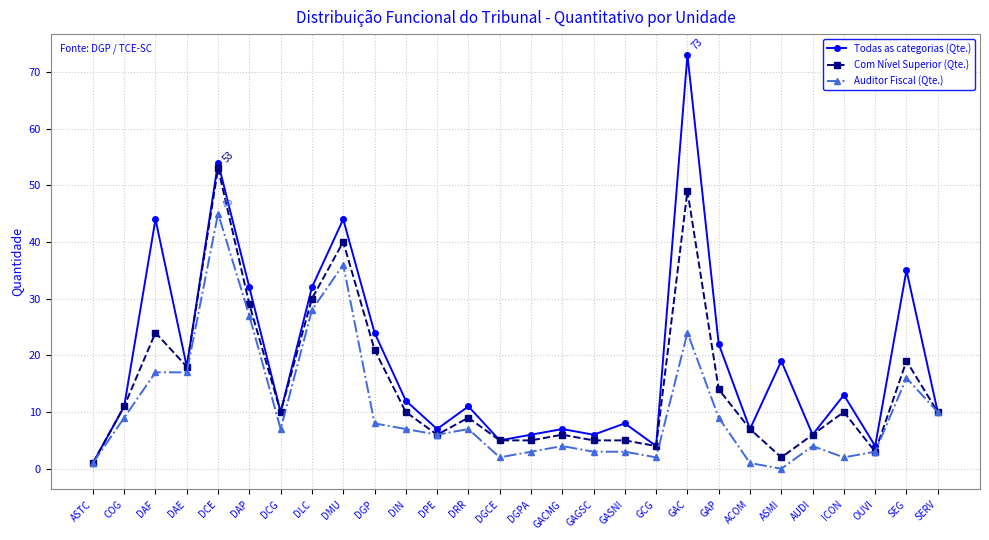

What are all the series names shown in the legend?

Todas as categorias (Qte.), Com Nível Superior (Qte.), Auditor Fiscal (Qte.)